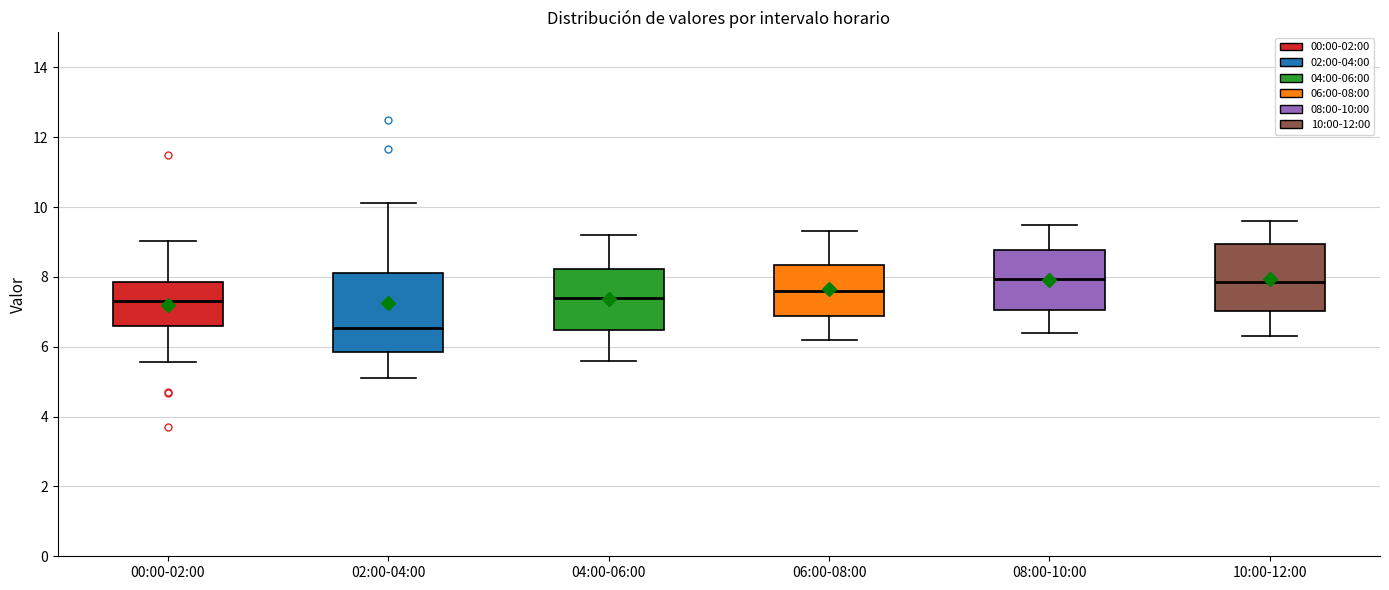

Comparing the boxes themselves (not the whiskers), which one is the tallest?

02:00-04:00